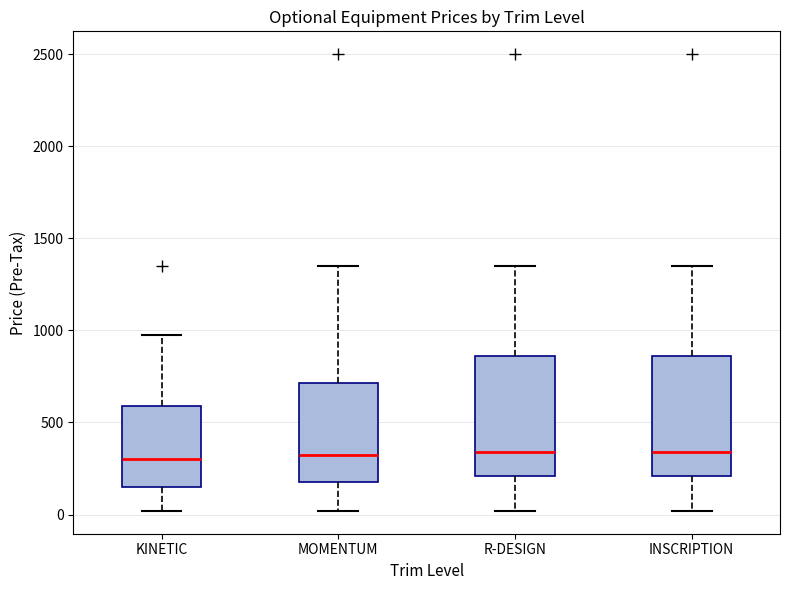

Where does the lower whisker of the box for INSCRIPTION end on the y-axis? The values are not printed on the chart, so give them approximately, as read against the axis.

0